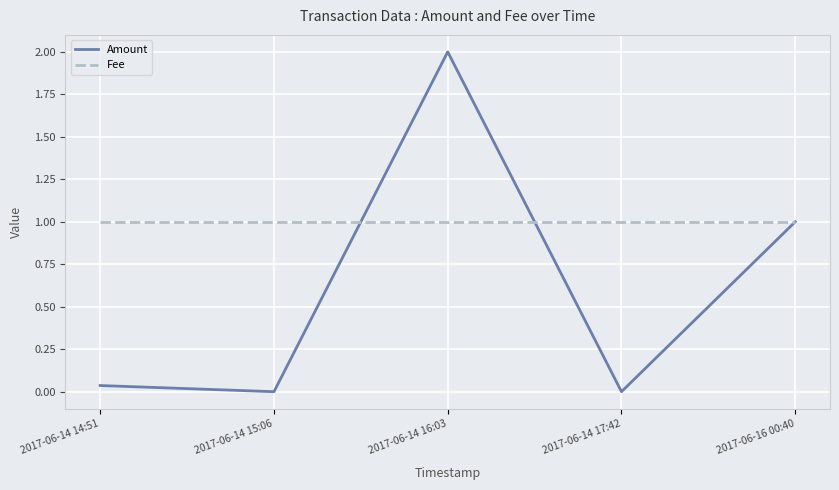

Between 2017-06-14 14:51 and 2017-06-14 16:03, which series saw the biggest shift?

Amount